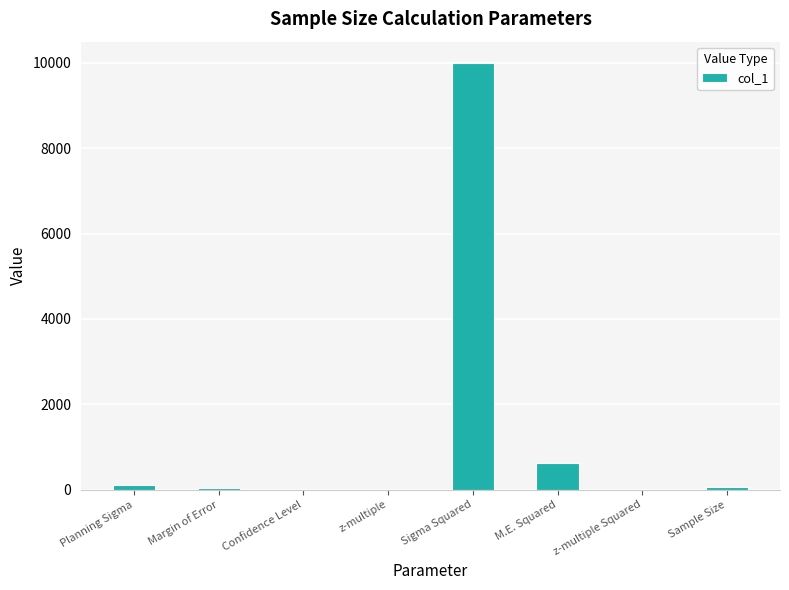

Are the bars horizontal?

No